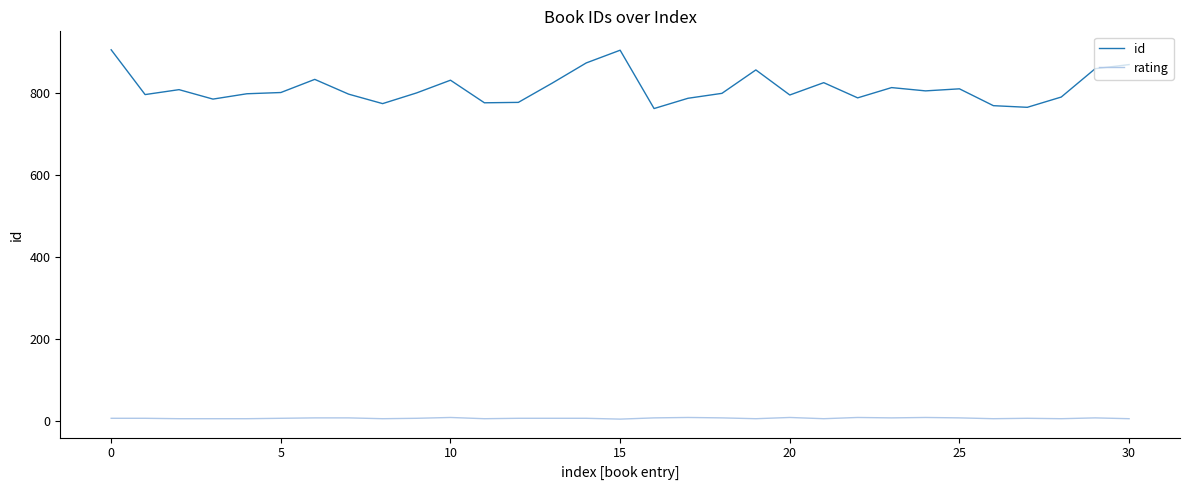

Rank the series by their average value, from lowest to highest.

rating, id